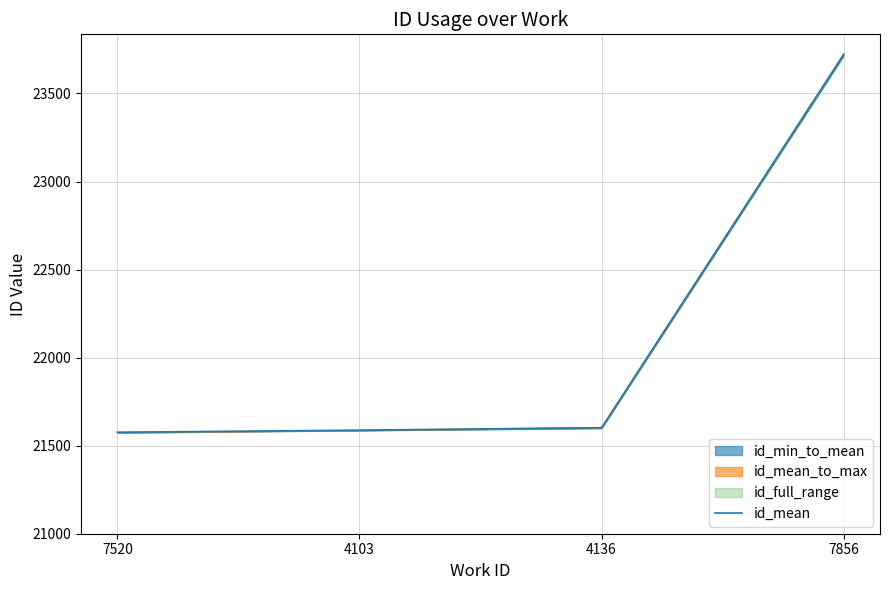

Which has a higher value, 7856 or 4103?

7856